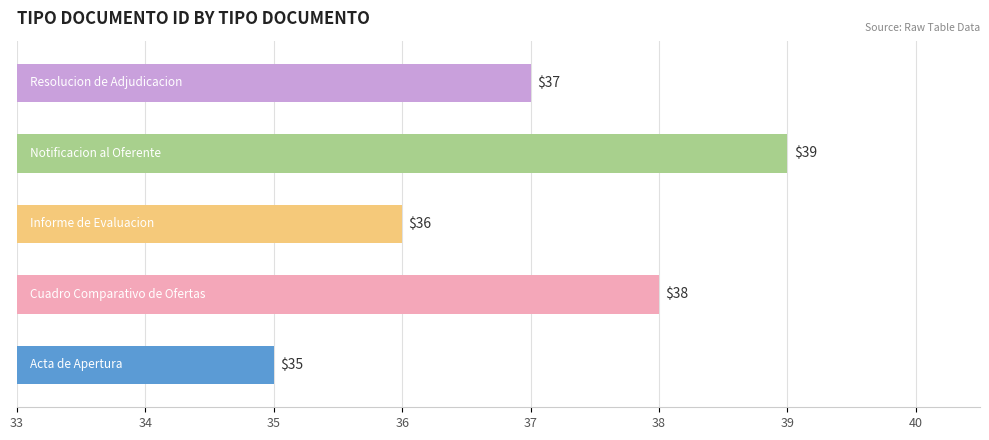

How many values are below 37?

2